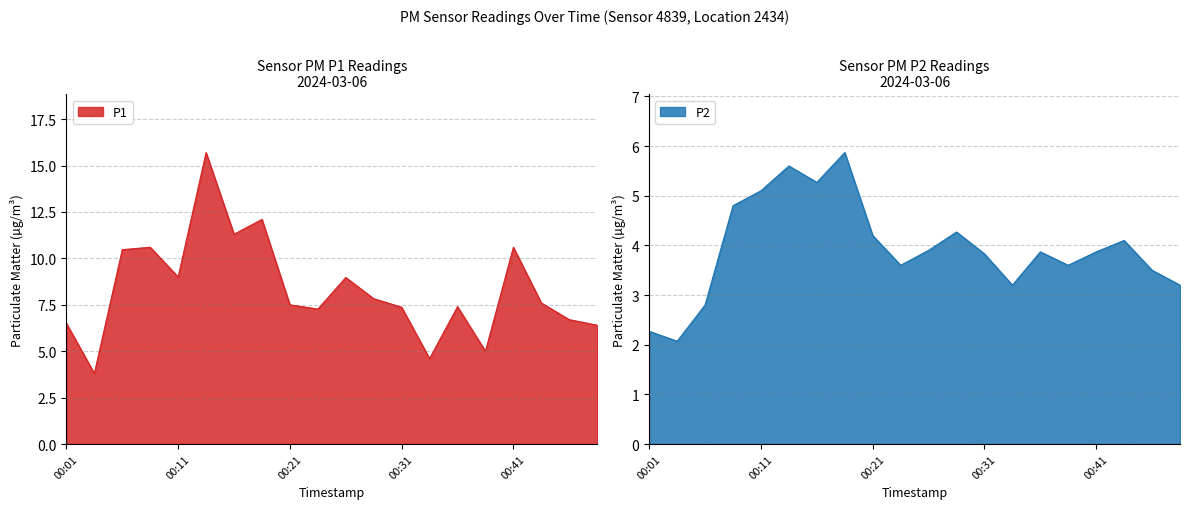

True or false: P2 has more than 1 interior local peaks.

True